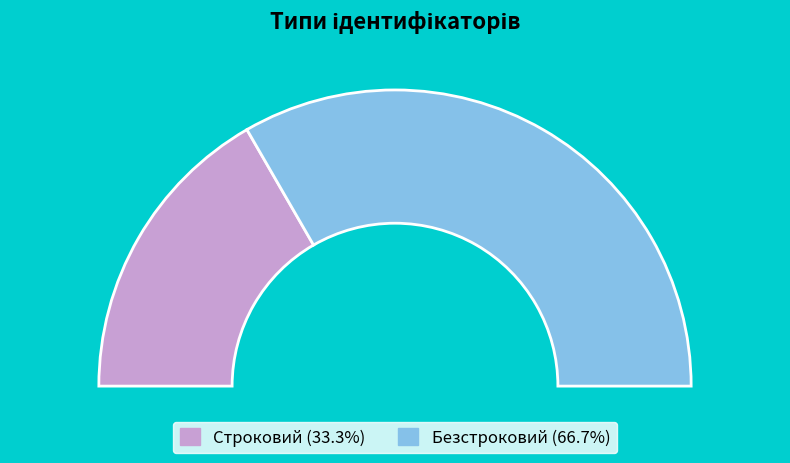

To the nearest percent, what percentage of the pie is Строковий?

33%